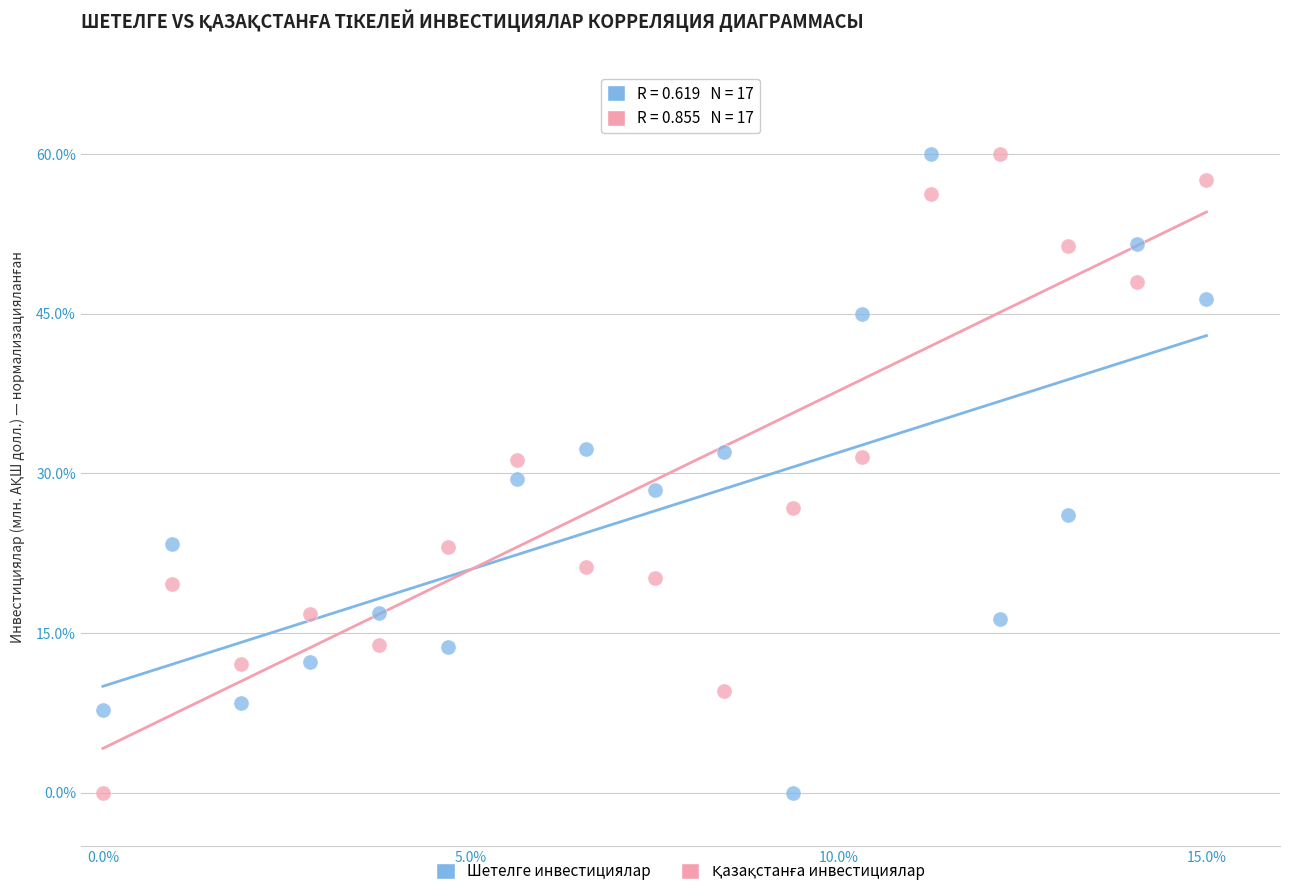

Across all data points, what is the range of X values (max minus min)?

15.0